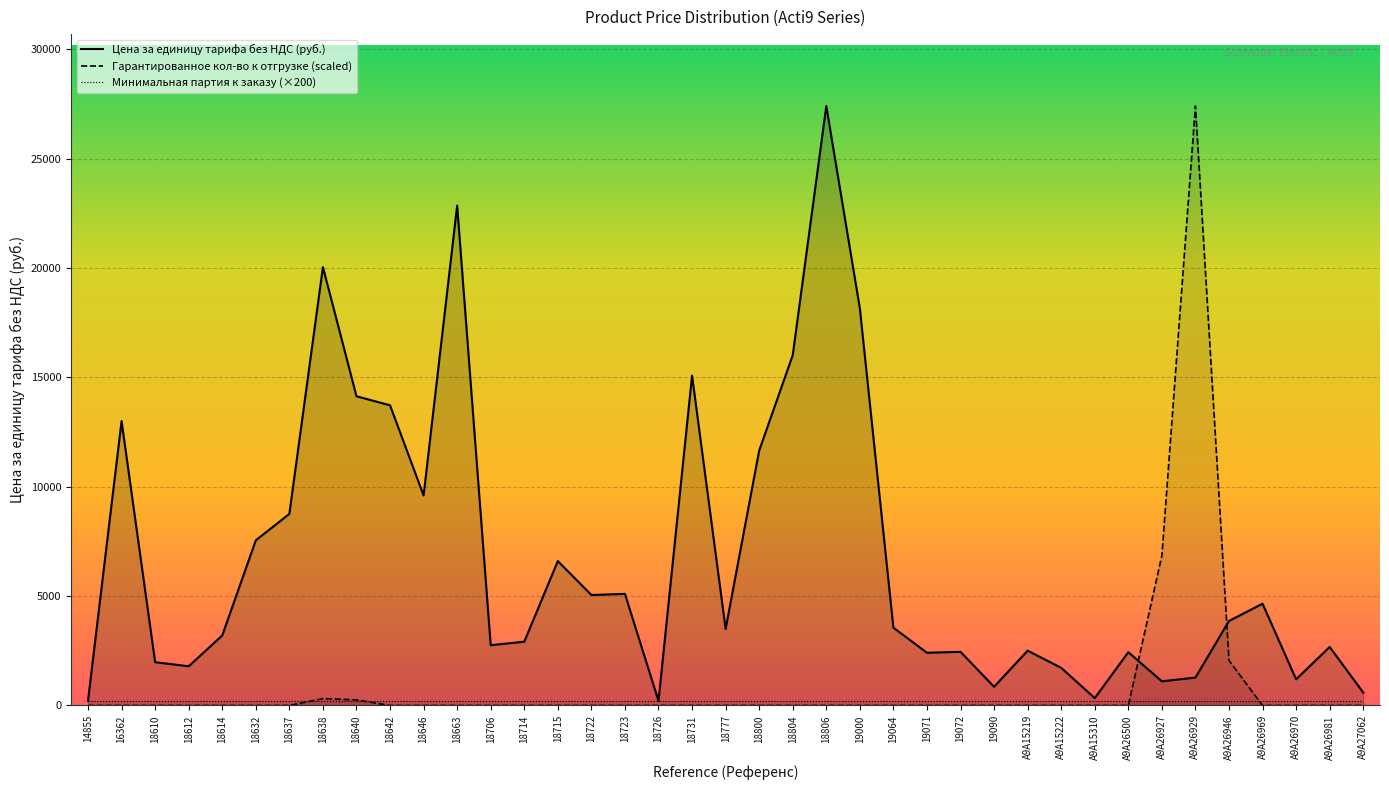

What position from the left is 14855?

1